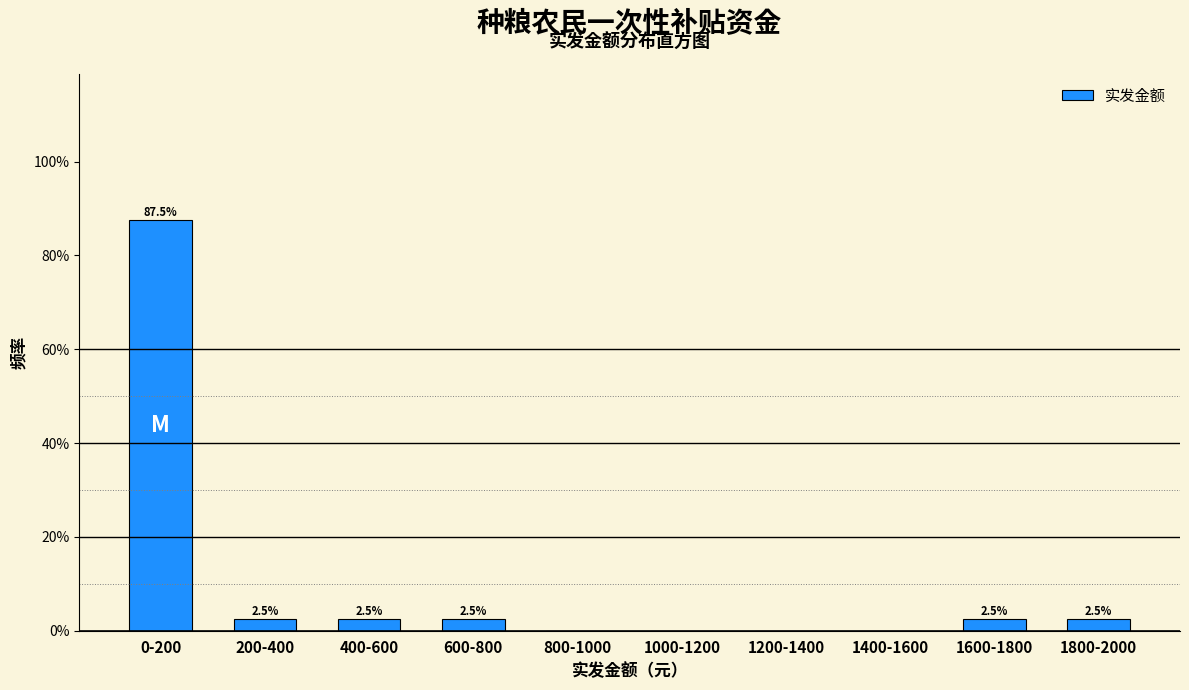

Reading left to right, list all the values displayed in this chart.

0-200=87.5	200-400=2.5	400-600=2.5	600-800=2.5	800-1000=0.0	1000-1200=0.0	1200-1400=0.0	1400-1600=0.0	1600-1800=2.5	1800-2000=2.5